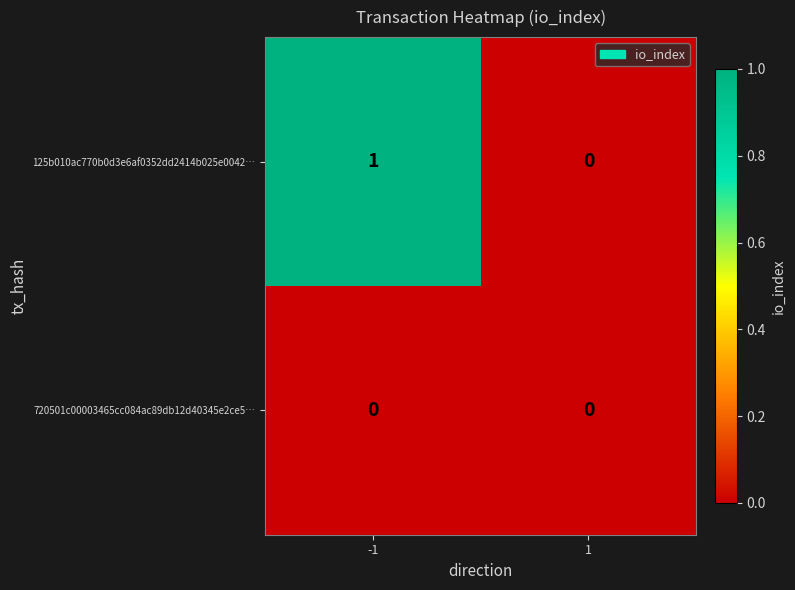

Between -1 and 1, which series saw the biggest shift?

125b010ac770b0d3e6af0352dd2414b025e0042…